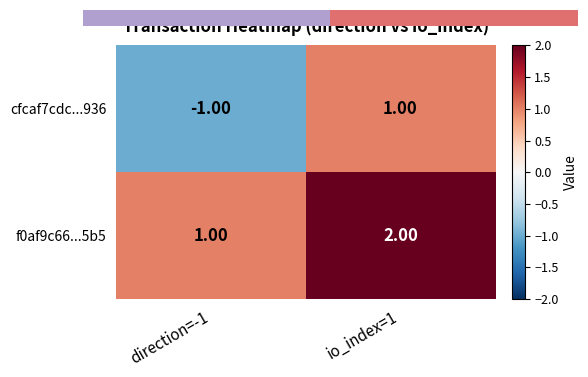

What is the difference between the maximum and minimum values in the f0af9c66...5b5 series?

1